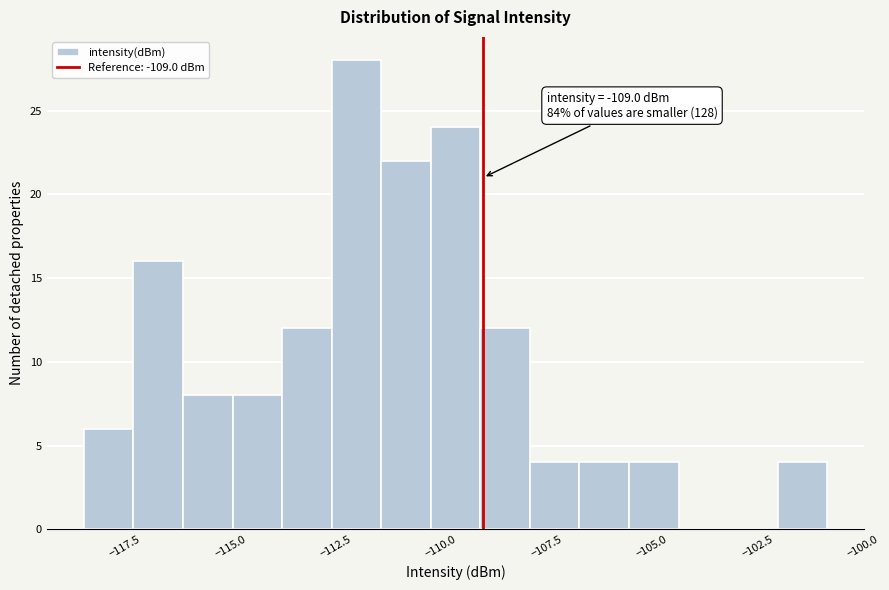

Read against the x-axis, roughly where is the centre of the tallest bar?

-112.0